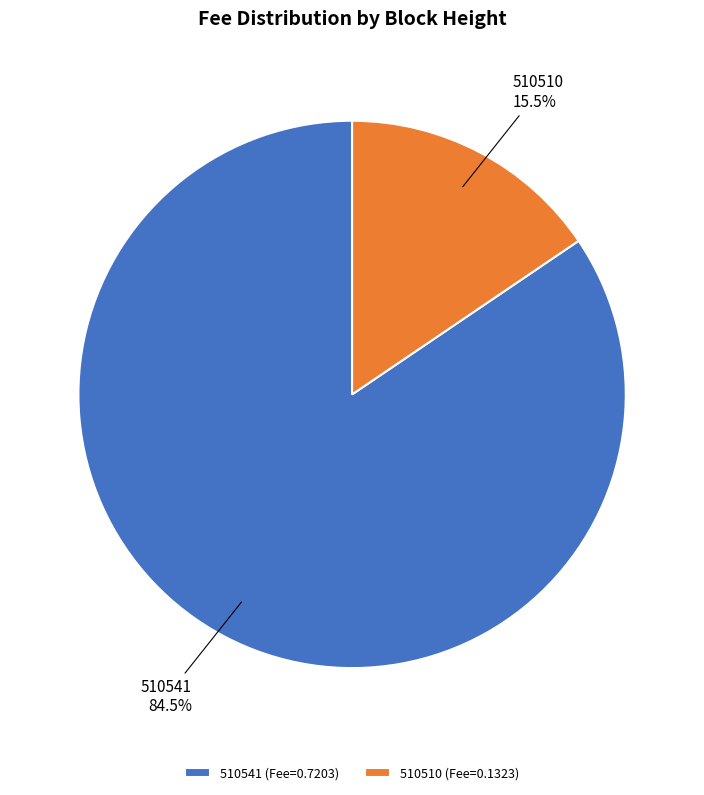

To the nearest percent, what is the average slice percentage?

50%